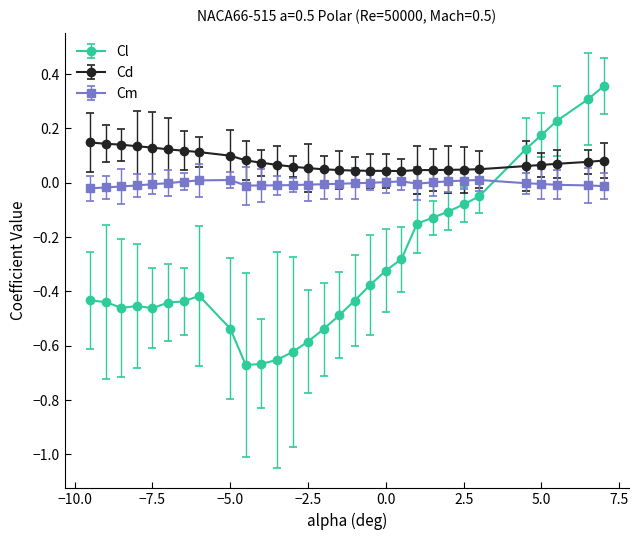

Which series has the largest range (max minus min)?

Cl